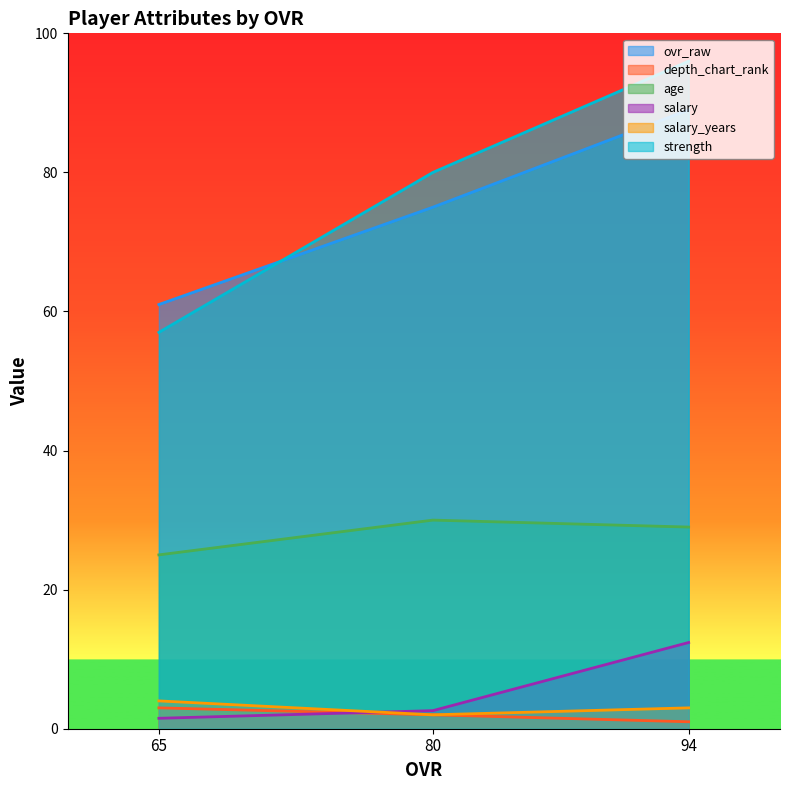

Where is depth_chart_rank nearest to the value 2?

80